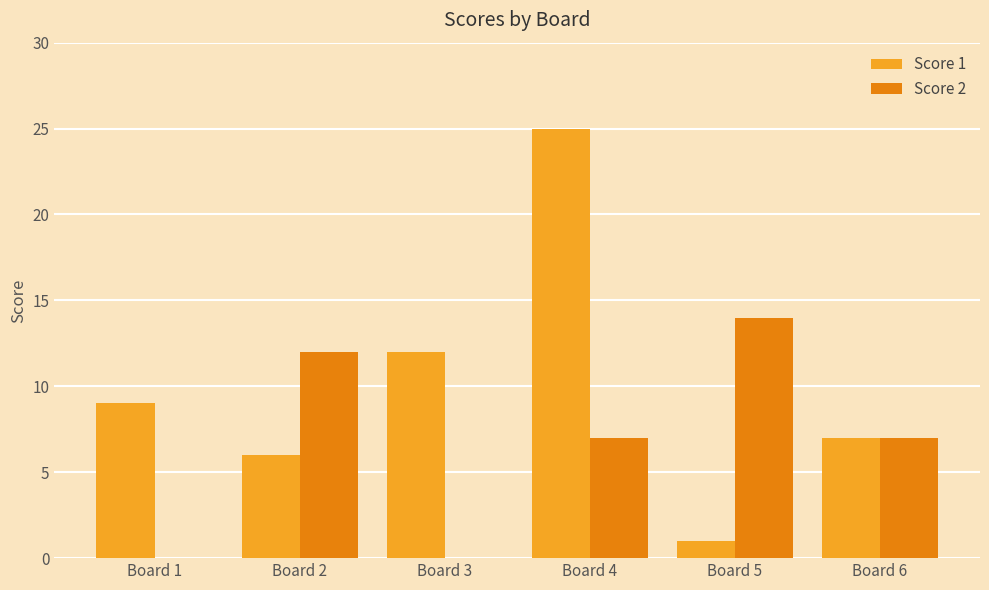

Between Board 1 and Board 2, which series saw the biggest shift?

Score 2